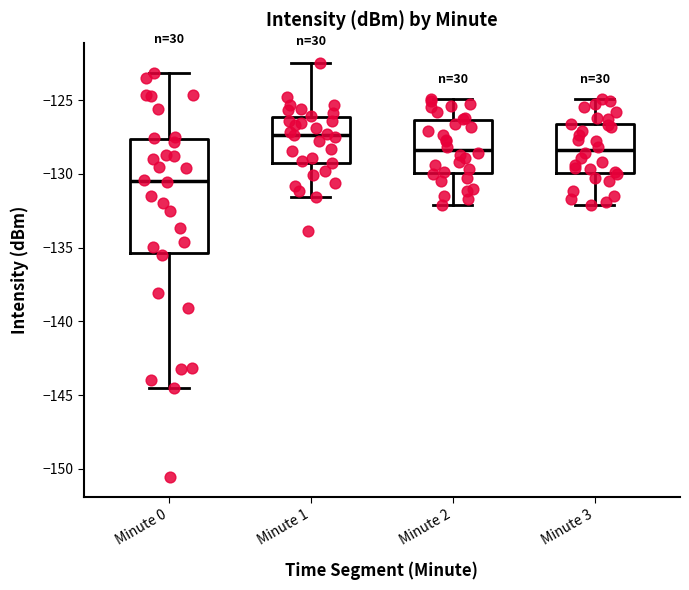

Reading left to right, read every box against the y-axis: the position of its median line, the range the box covers, and the ends of its whiskers. The values are not printed on the chart, so give them approximately, as read against the axis.

Minute 0: median -130.5, box -135.5 to -127.5, whiskers -144.5 to -123.0
Minute 1: median -127.5, box -129.0 to -126.0, whiskers -131.5 to -122.5
Minute 2: median -128.5, box -130.0 to -126.5, whiskers -132.0 to -125.0
Minute 3: median -128.5, box -130.0 to -126.5, whiskers -132.0 to -125.0